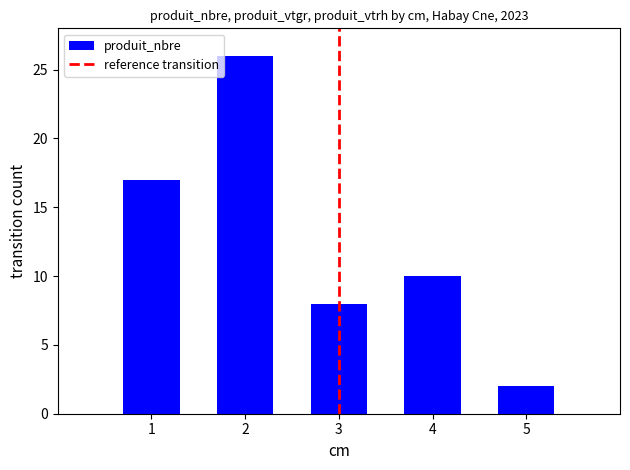

Reading left to right, transcribe all the data shown in this chart.

1=17	2=26	3=8	4=10	5=2